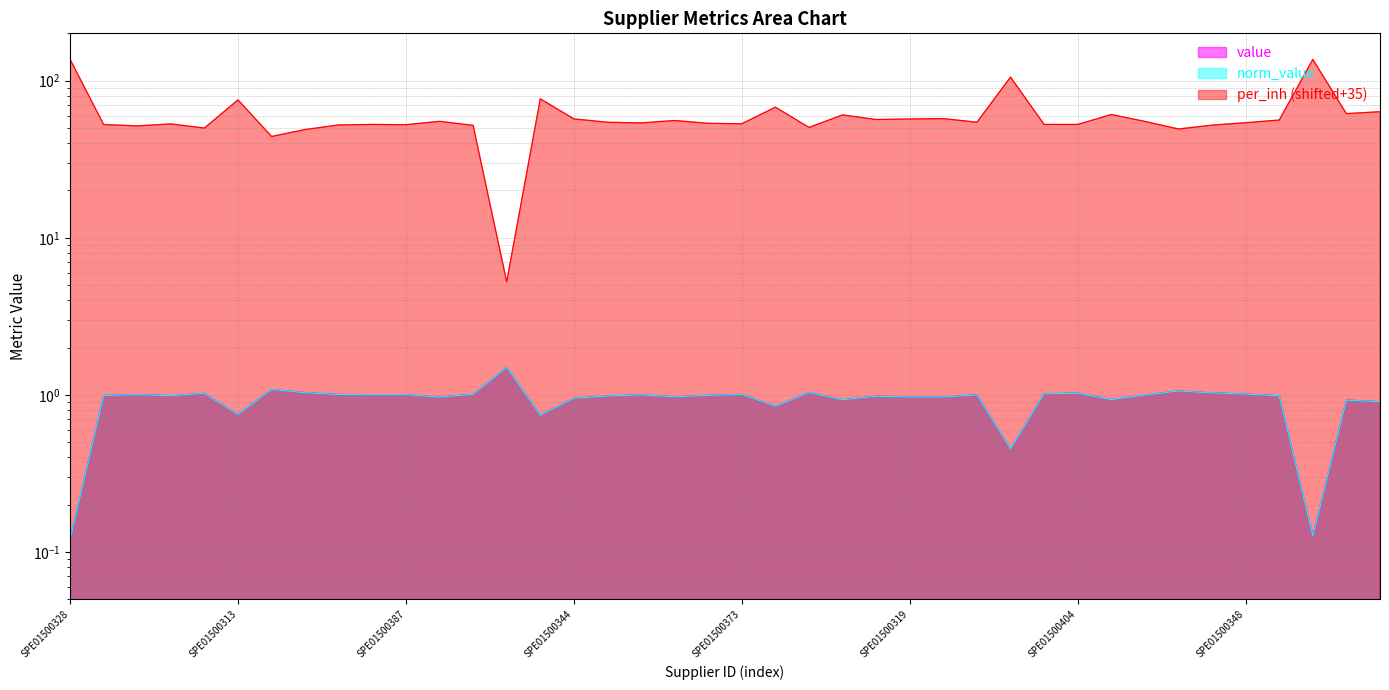

What are all the series names shown in the legend?

value, norm_value, per_inh